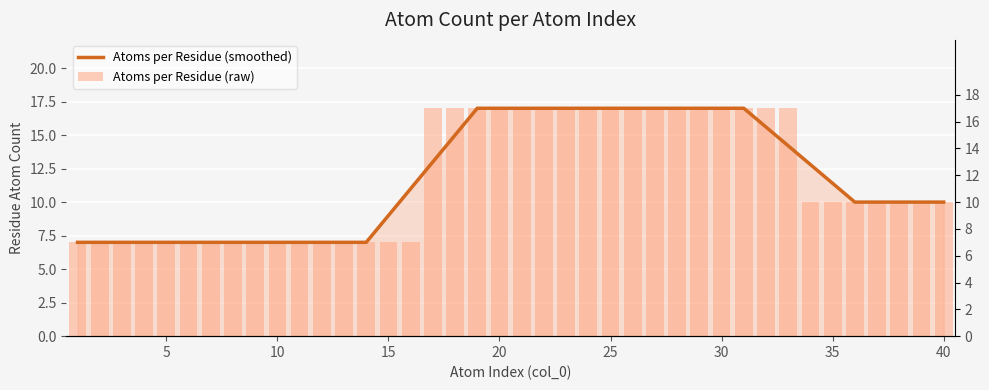

What is the sum of all Atoms per Residue (smoothed) values?

471.0